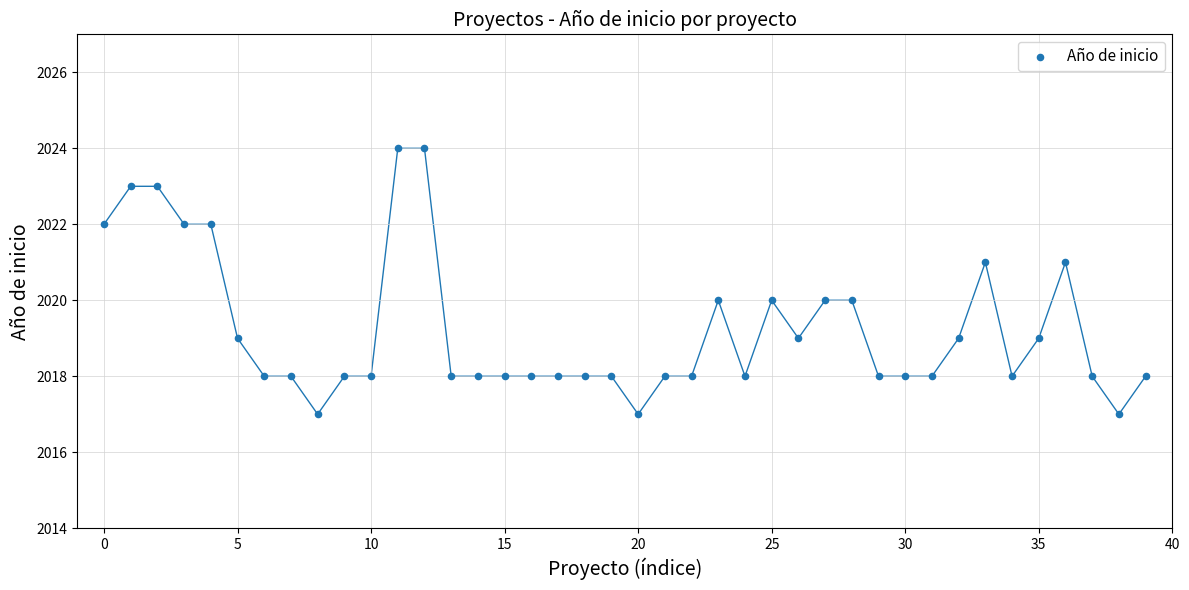

How many data points are displayed?

40